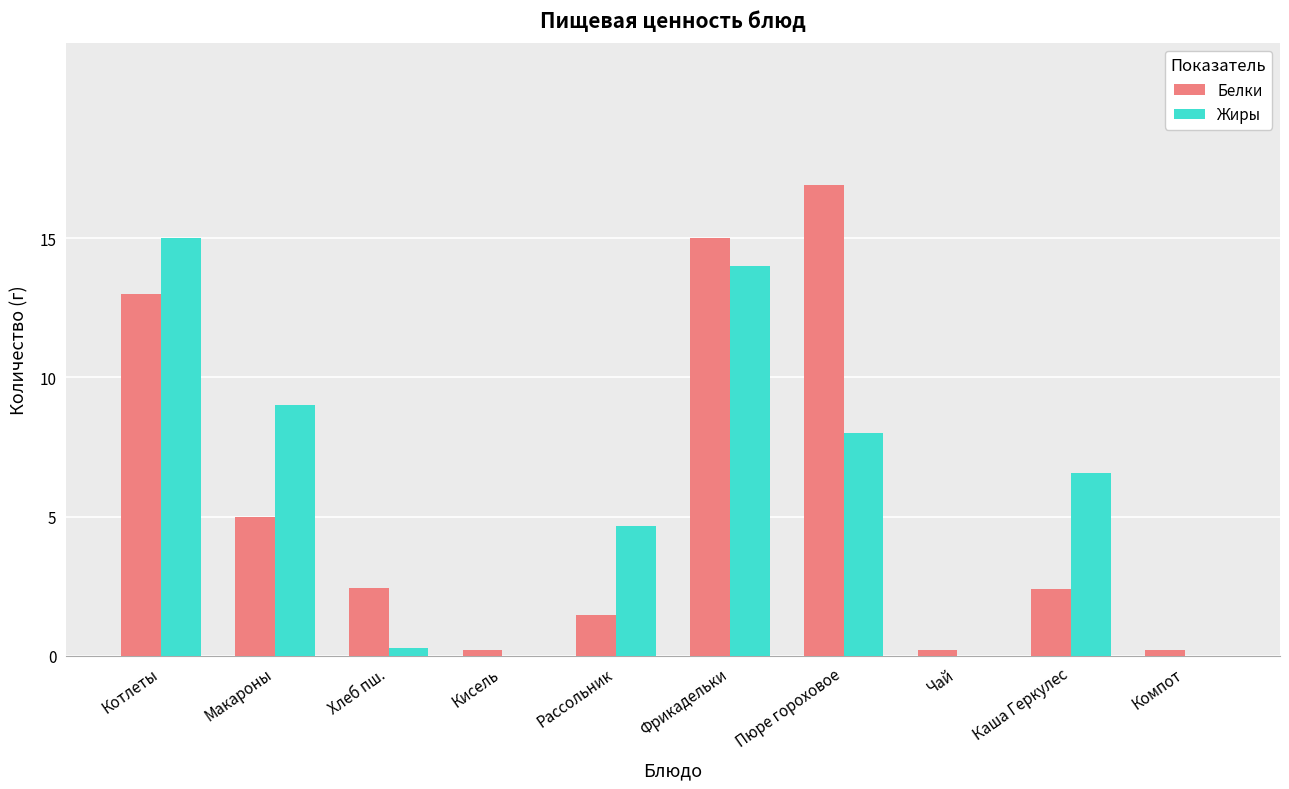

What is the sum of all Белки values?

56.8